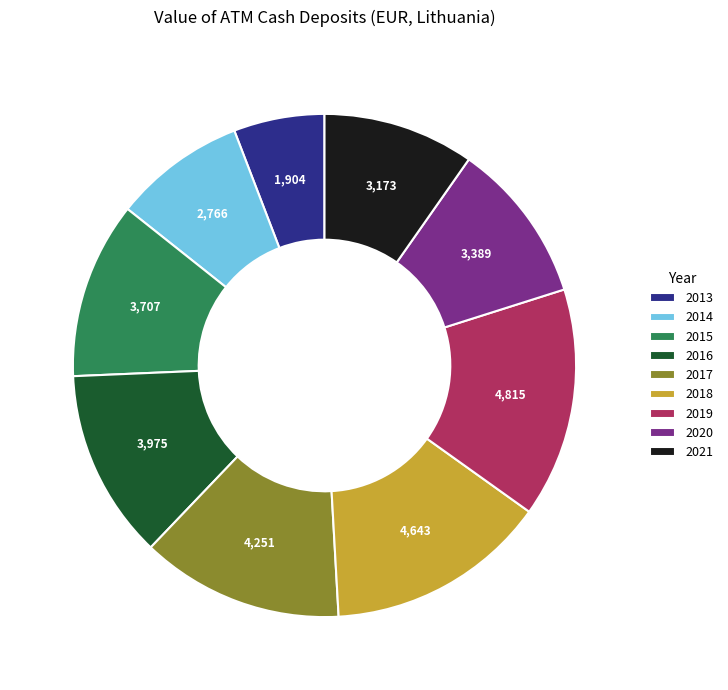

True or false: 2014 accounts for 19% of the total.

False